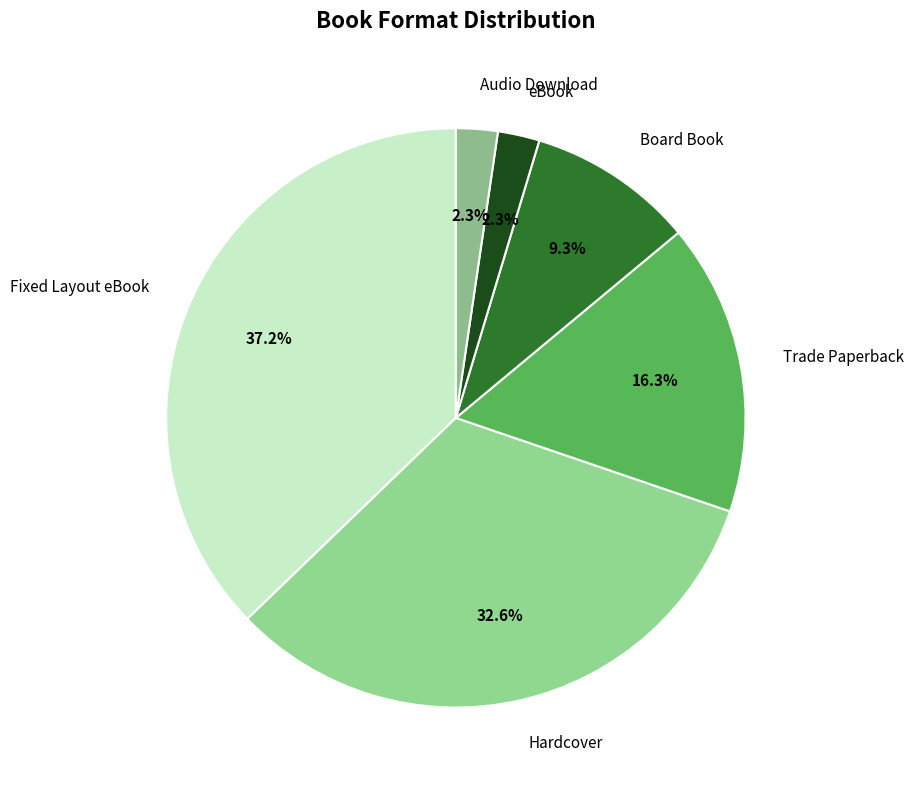

Between Hardcover and Fixed Layout eBook, which is larger?

Fixed Layout eBook